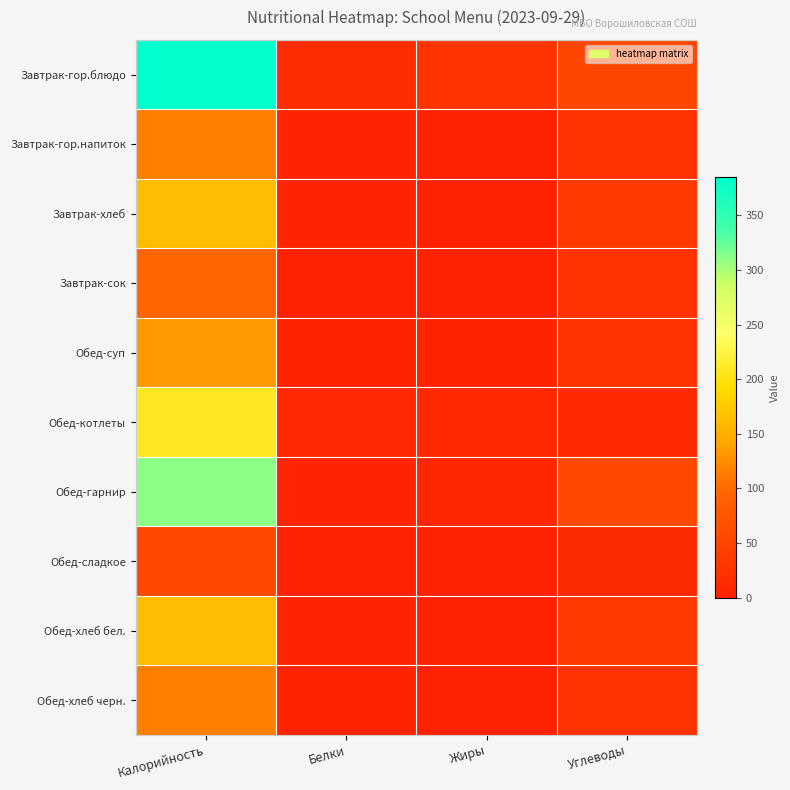

Reading left to right, transcribe all the data shown in this chart.

Завтрак-гор.блюдо: Калорийность=385.0	Белки=18.0	Жиры=27.0	Углеводы=52.0
Завтрак-гор.напиток: Калорийность=115.0	Белки=6.0	Жиры=1.0	Углеводы=23.0
Завтрак-хлеб: Калорийность=163.7	Белки=5.5	Жиры=0.7	Углеводы=33.8
Завтрак-сок: Калорийность=96.0	Белки=0.0	Жиры=0.0	Углеводы=24.0
Обед-суп: Калорийность=134.0	Белки=3.0	Жиры=3.0	Углеводы=22.6
Обед-котлеты: Калорийность=207.8	Белки=10.7	Жиры=12.5	Углеводы=13.1
Обед-гарнир: Калорийность=310.0	Белки=6.0	Жиры=8.0	Углеводы=56.0
Обед-сладкое: Калорийность=55.8	Белки=0.1	Жиры=0.0	Углеводы=13.7
Обед-хлеб бел.: Калорийность=163.7	Белки=5.5	Жиры=0.7	Углеводы=33.8
Обед-хлеб черн.: Калорийность=115.0	Белки=2.8	Жиры=0.6	Углеводы=24.7